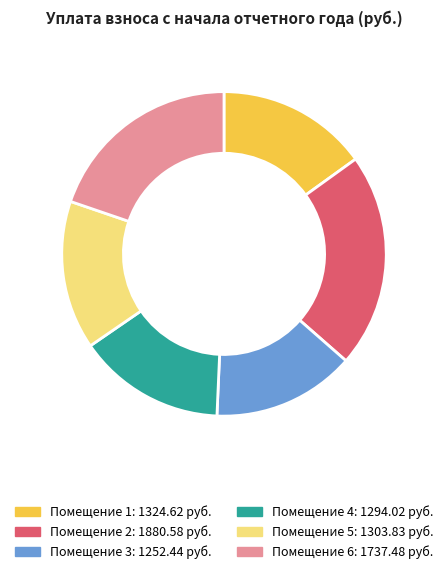

How many slices are in this pie chart?

6